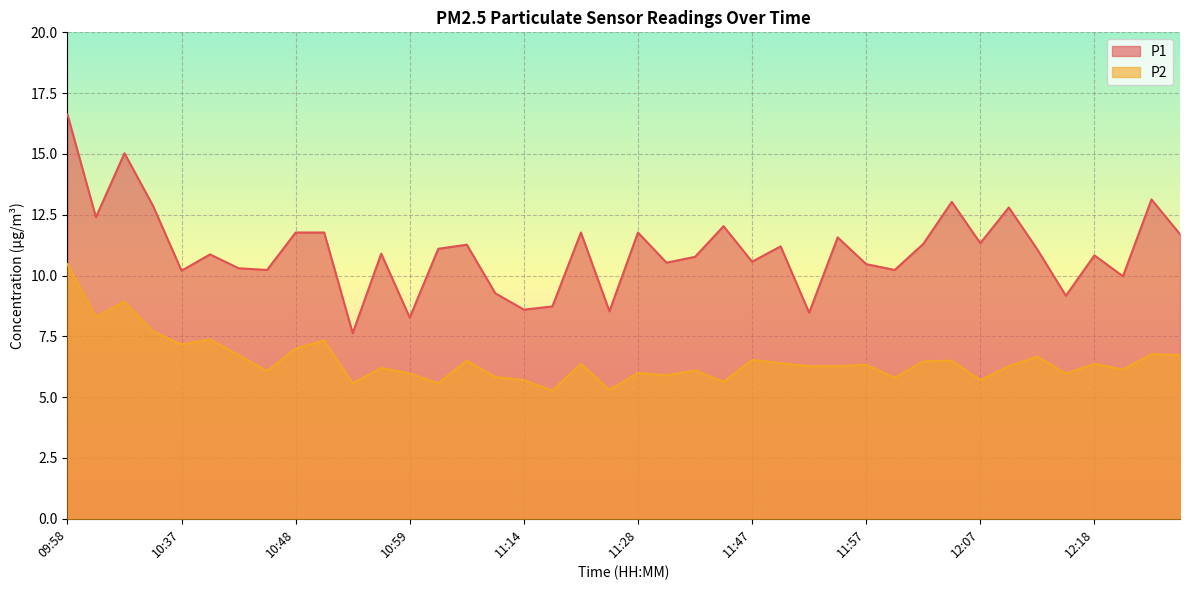

Reading left to right, transcribe all the data shown in this chart.

P1: 16.6	12.4	15.0	12.9	10.2	10.9	10.3	10.2	11.8	11.8	7.6	10.9	8.3	11.1	11.3	9.3	8.6	8.7	11.8	8.5	11.8	10.5	10.8	12.0	10.6	11.2	8.5	11.6	10.5	10.2	11.3	13.0	11.3	12.8	11.1	9.2	10.8	10.0	13.1	11.7
P2: 10.5	8.3	8.9	7.7	7.2	7.4	6.7	6.1	7.0	7.3	5.6	6.2	6.0	5.6	6.5	5.8	5.7	5.3	6.4	5.3	6.0	5.9	6.1	5.6	6.5	6.4	6.3	6.3	6.3	5.8	6.5	6.5	5.7	6.3	6.7	6.0	6.4	6.1	6.8	6.7